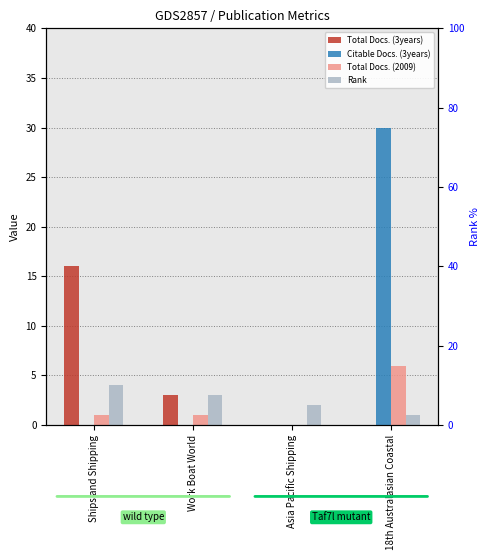

List the labels in order of Total Docs. (3years) value, smallest first.

Asia Pacific Shipping, 18th Australasian Coastal, Work Boat World, Ships and Shipping